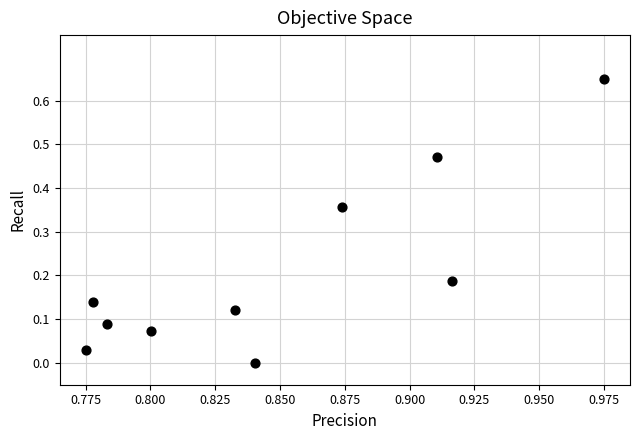

What is the average X value?

0.8